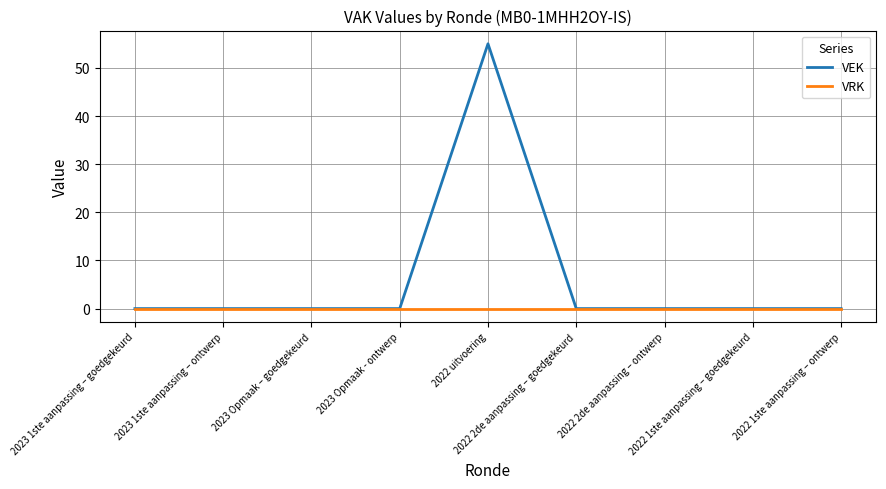

What is the greatest value displayed?

55